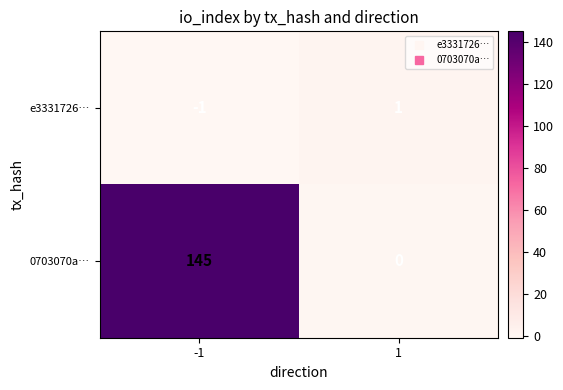

What is the spread (max minus min) of values at 1?

1